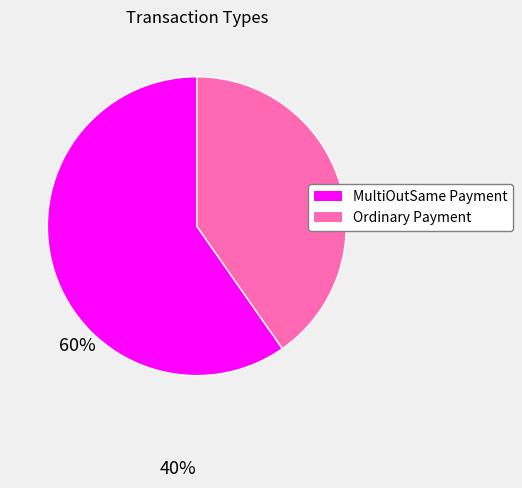

Is there any slice that represents more than half of the pie?

Yes